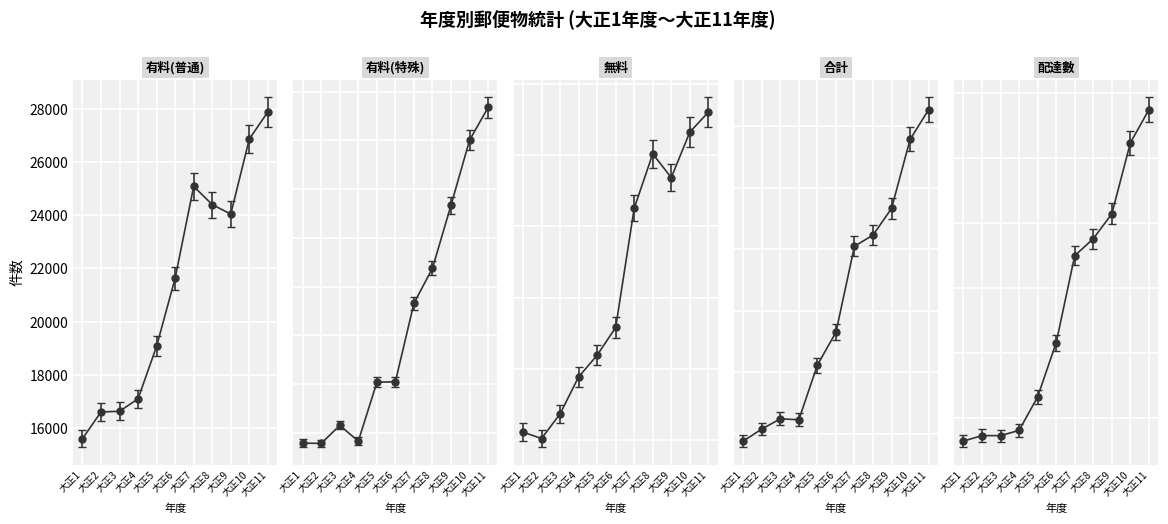

What is the difference between the highest and lowest values at 大正1?

23171.0